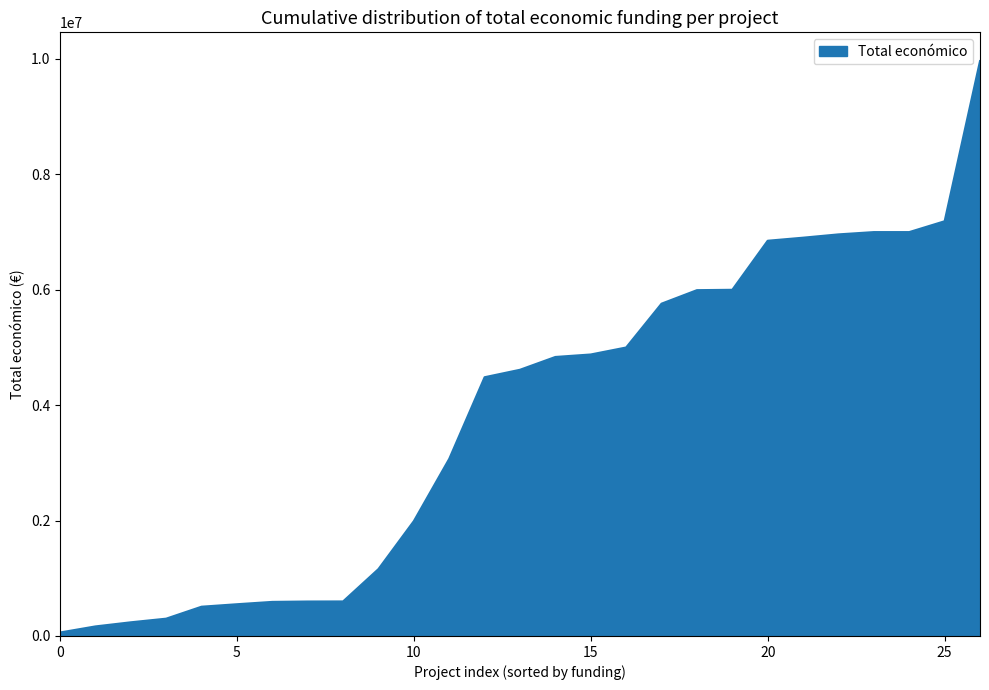

What is the difference between the maximum and minimum values?

9903866